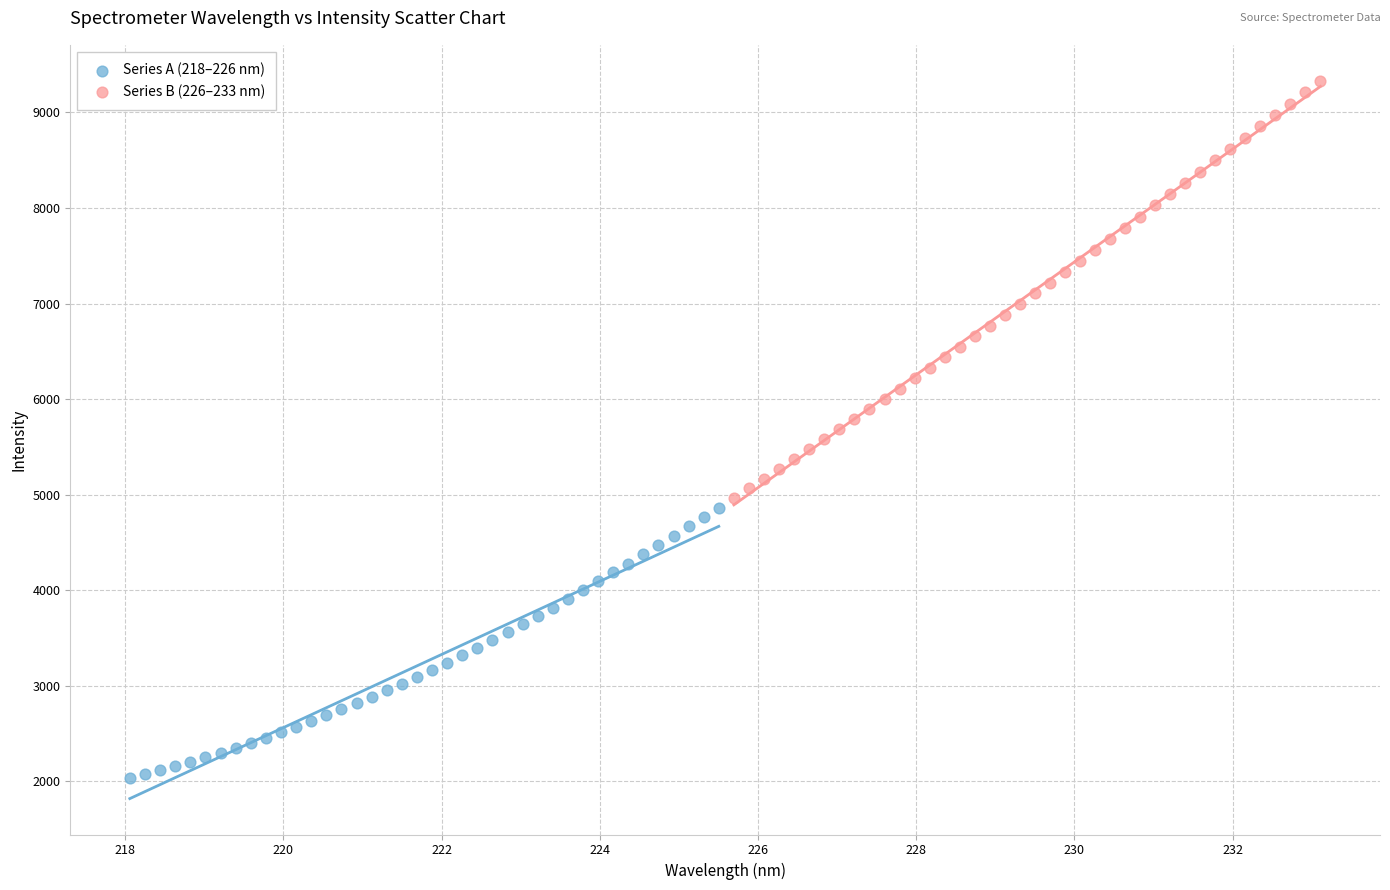

Which series contains the lowest Y value?

Series A (218–226 nm)